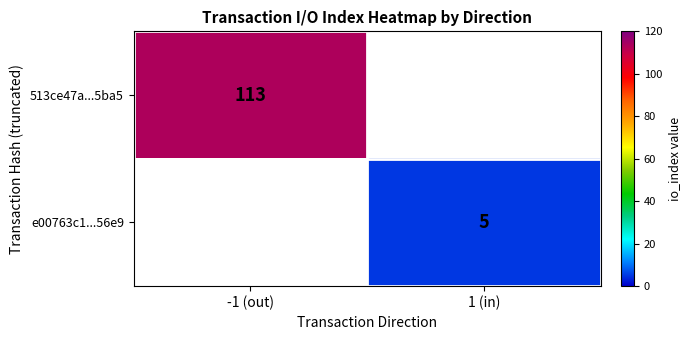

The value of e00763c1...56e9 at 1 (in) is 7. True or false?

False